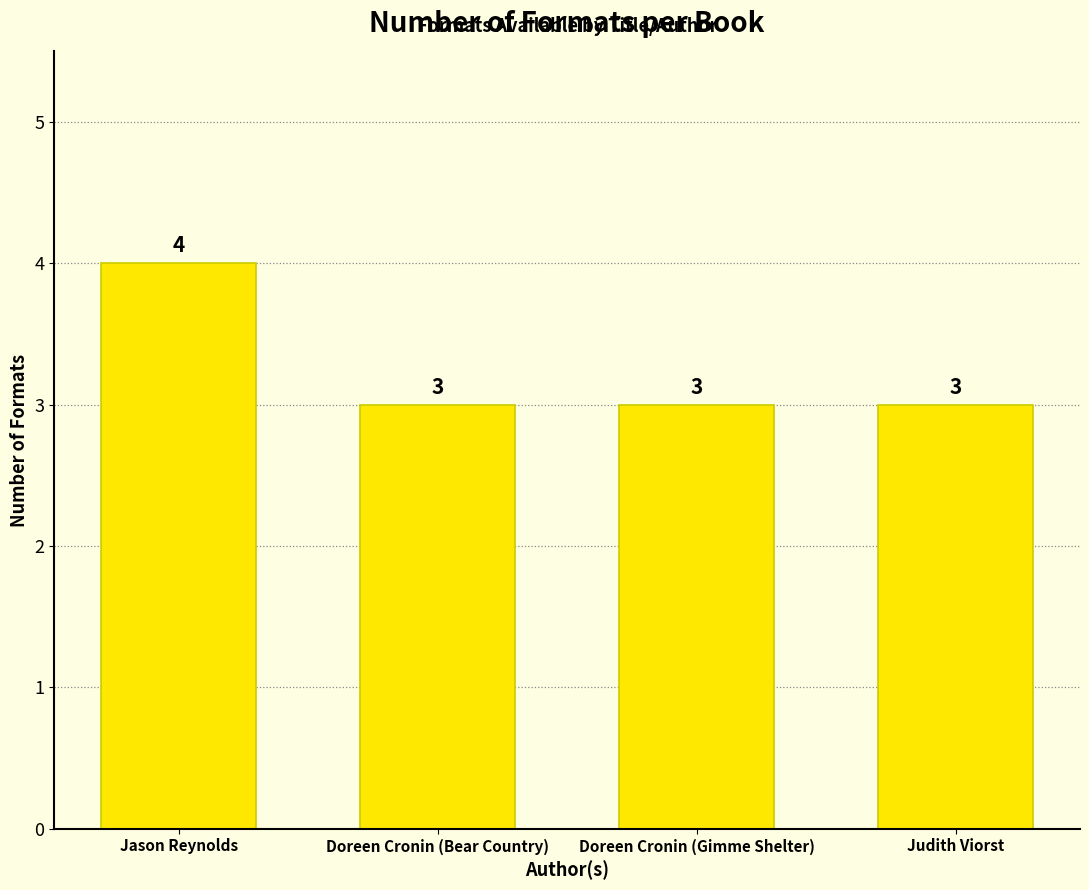

Reading left to right, list all the values displayed in this chart.

Jason Reynolds=4	Doreen Cronin (Bear Country)=3	Doreen Cronin (Gimme Shelter)=3	Judith Viorst=3